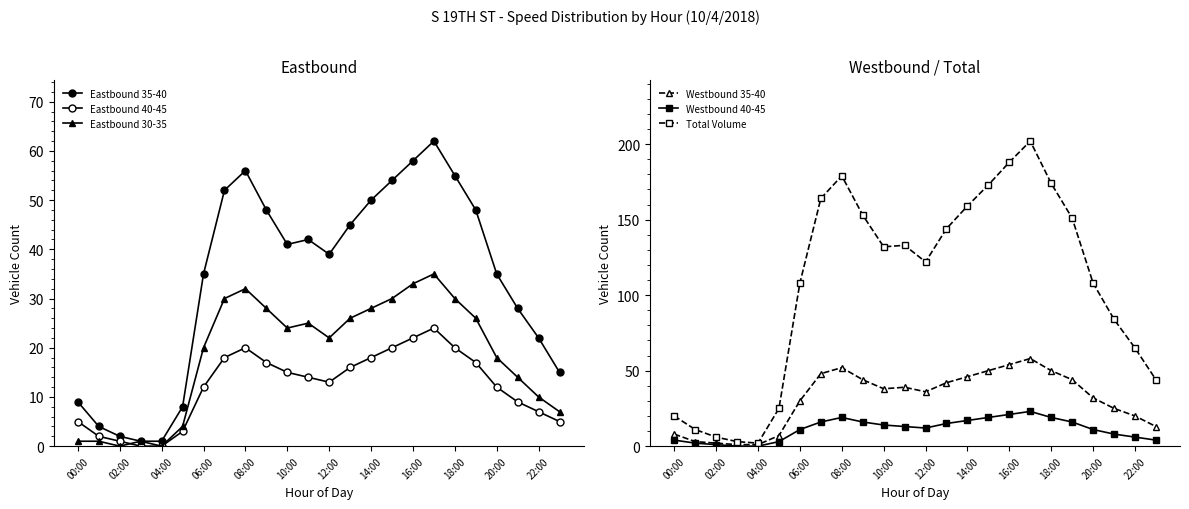

Is it true that Westbound 40-45 equals 4 at 00:00?

True